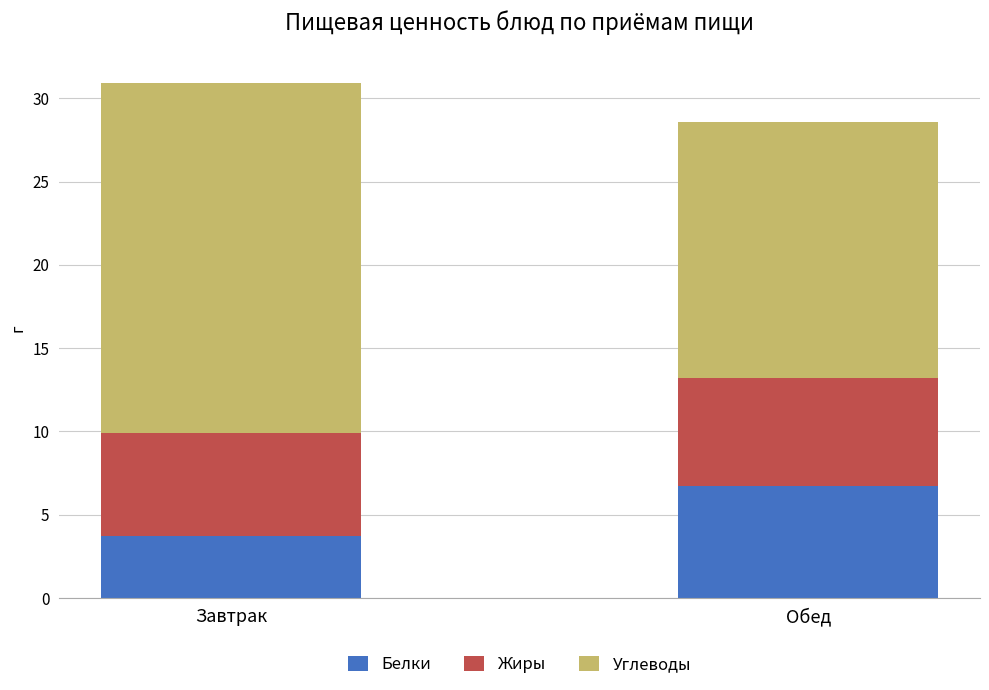

Reading left to right, list the values for the Белки series.

3.7	6.7